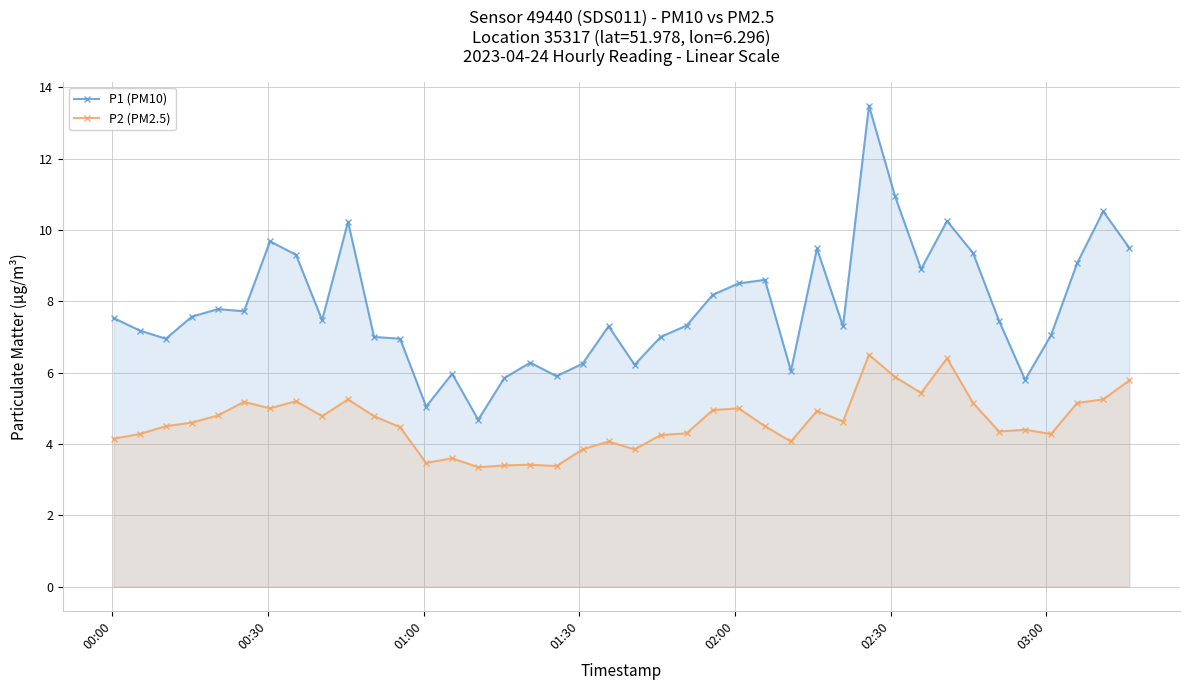

Which series has the largest range (max minus min)?

P1 (PM10)